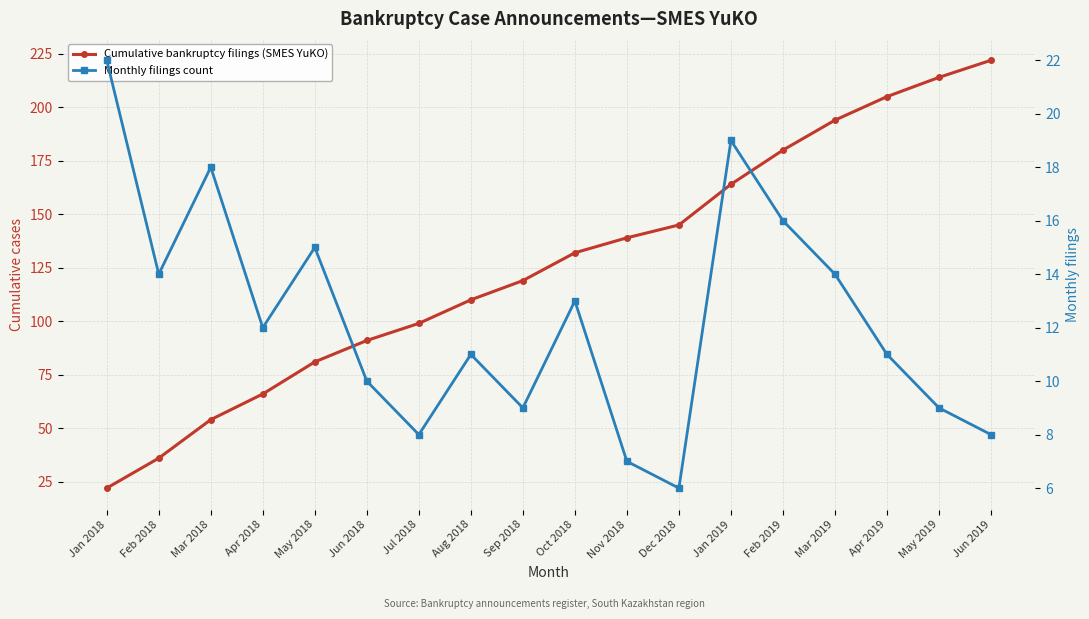

At which category is the sum across all series the highest?

Jun 2019